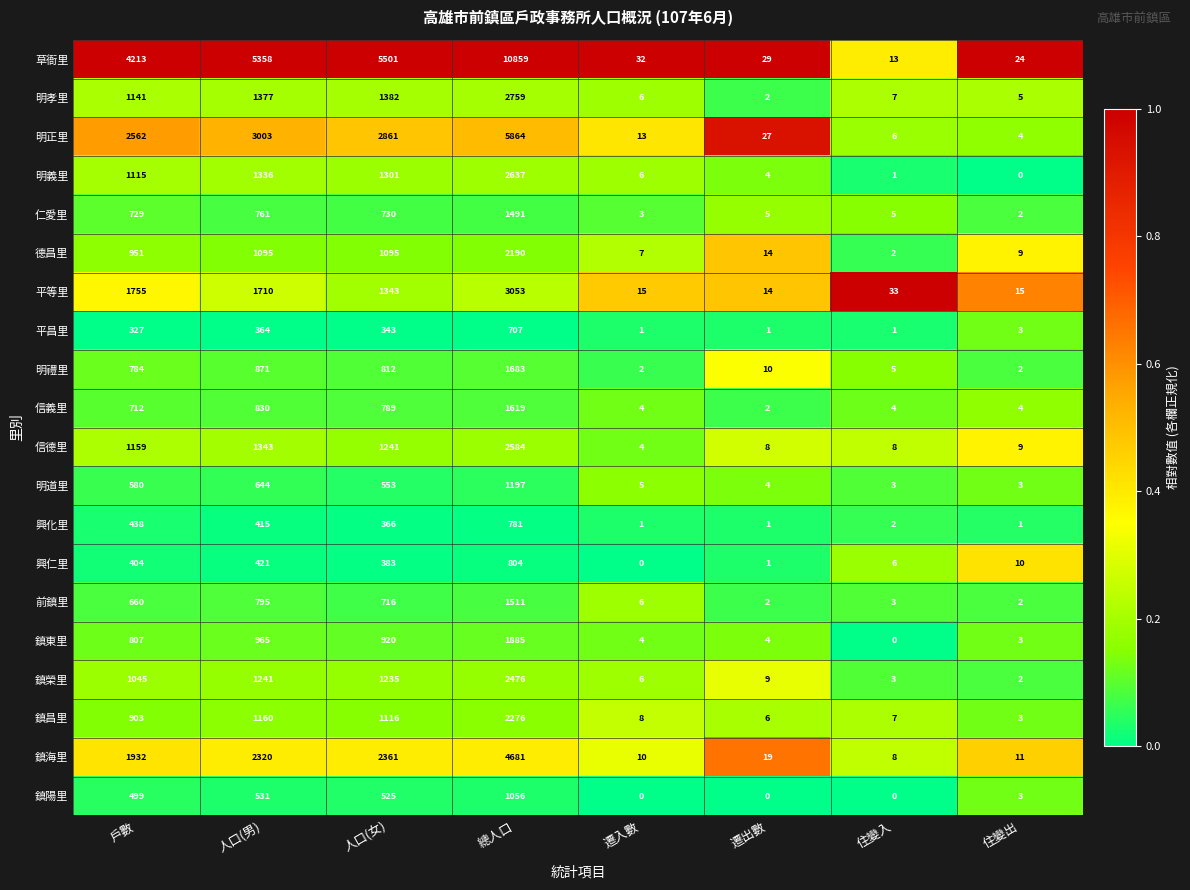

Which series has the largest total across all categories?

草衙里